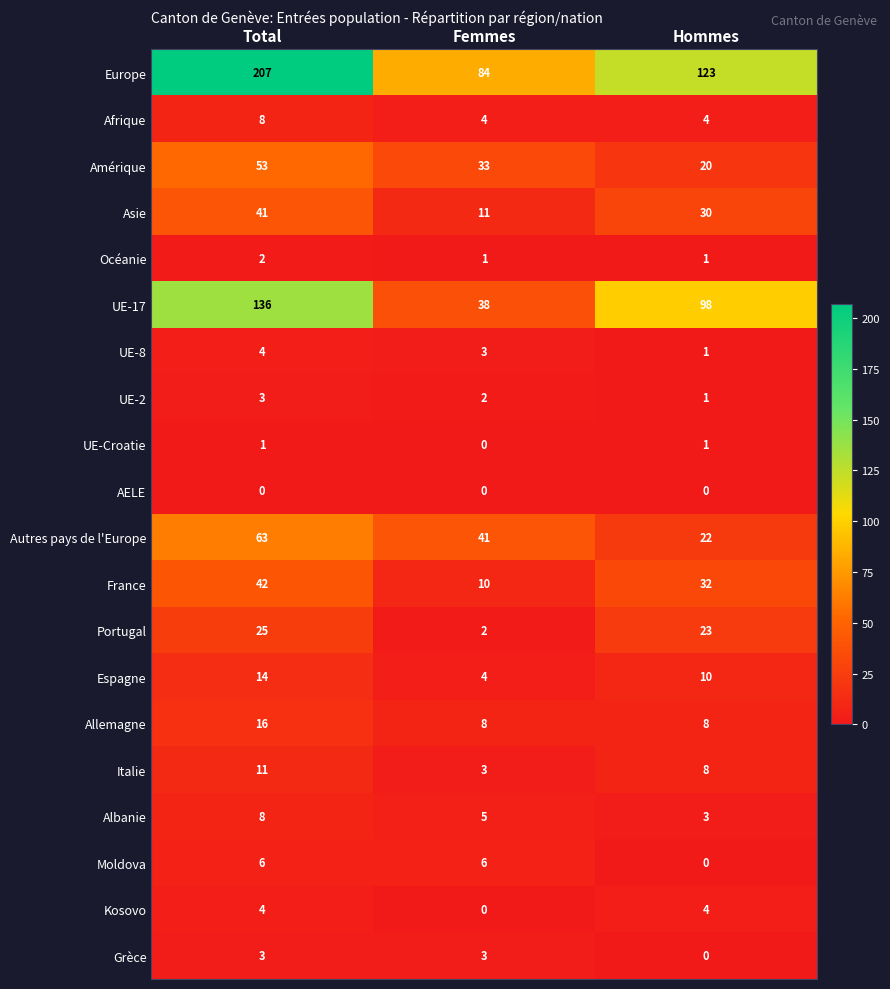

Is it true that Autres pays de l'Europe equals 63 at Total?

True